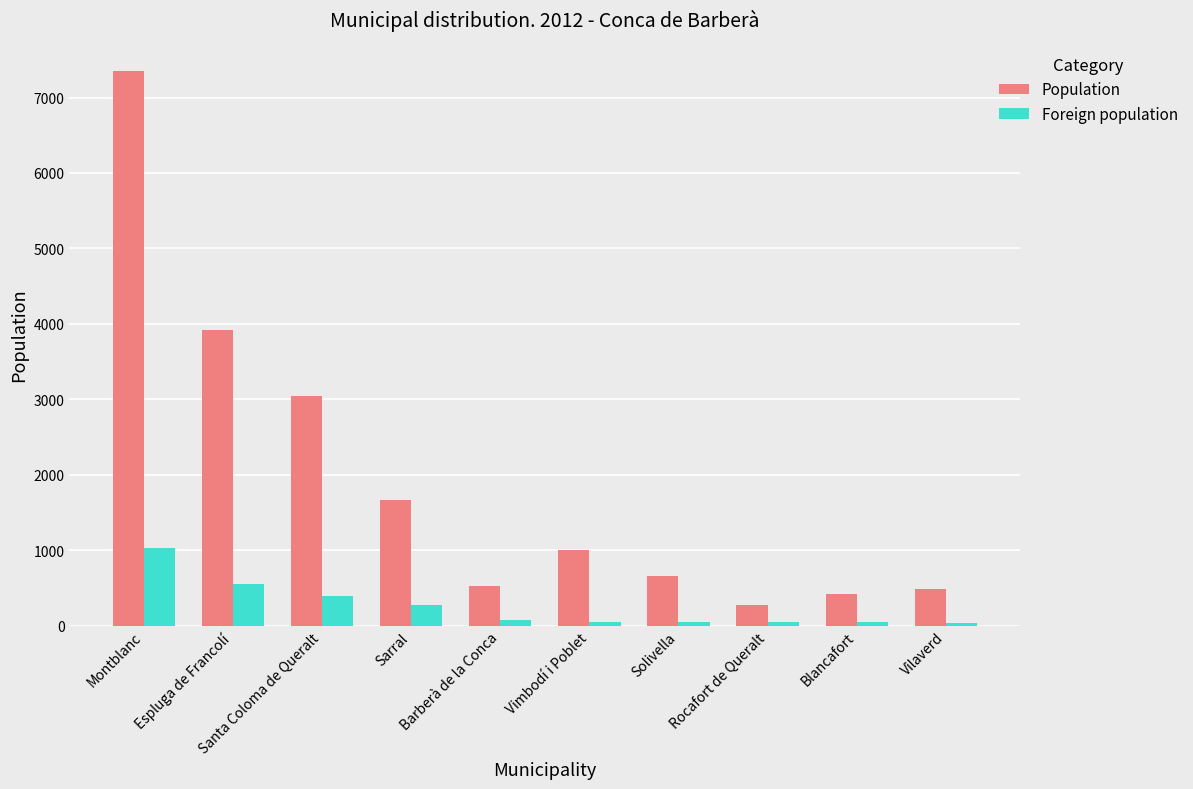

True or false: Population has a value of 1388 at Vimbodí i Poblet.

False